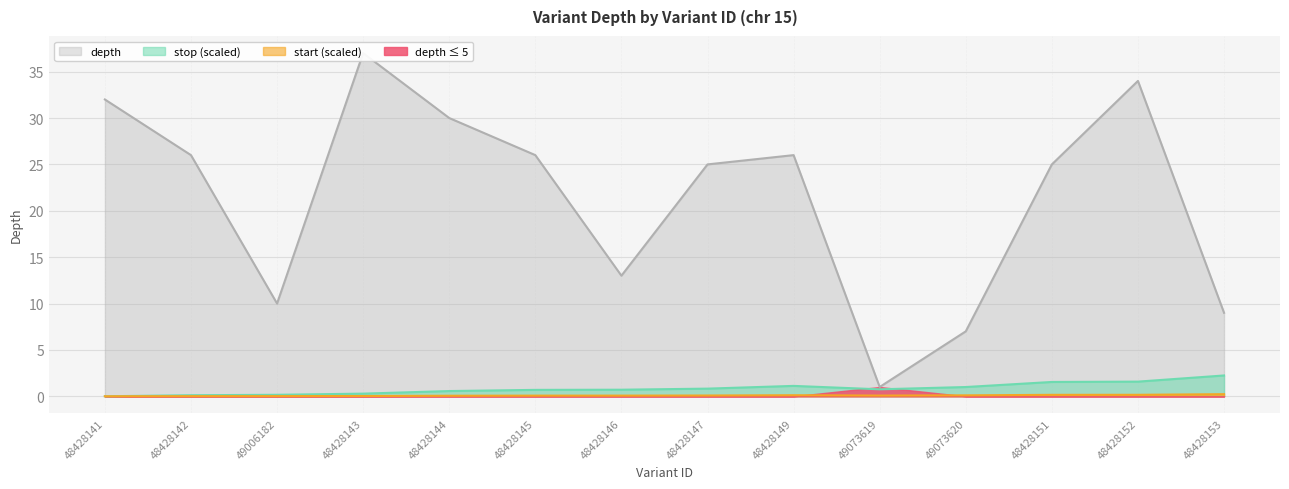

True or false: stop_offset and depth cross at least once.

False